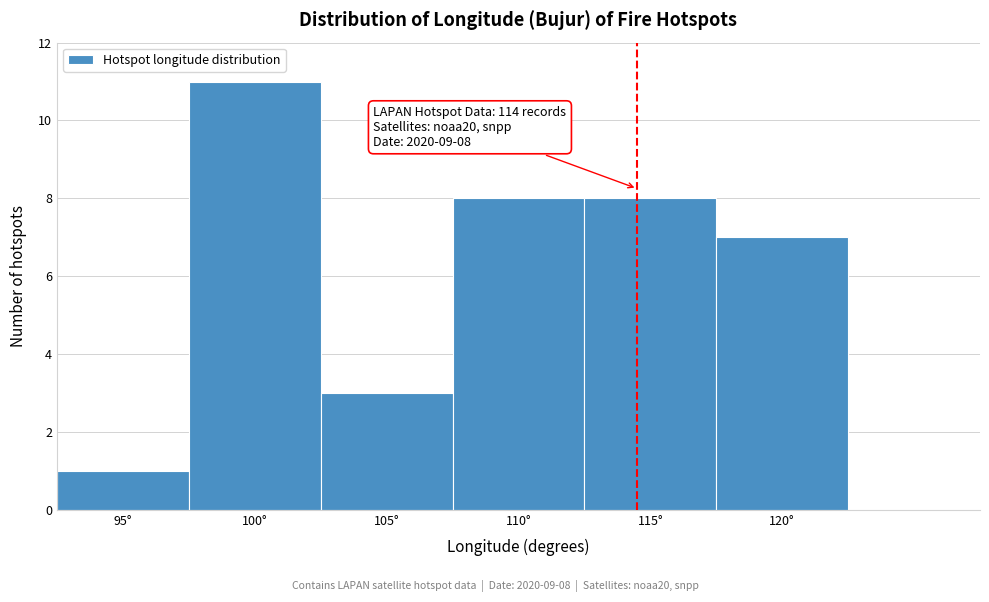

Reading right to left, list all the values displayed in this chart.

7	8	8	3	11	1